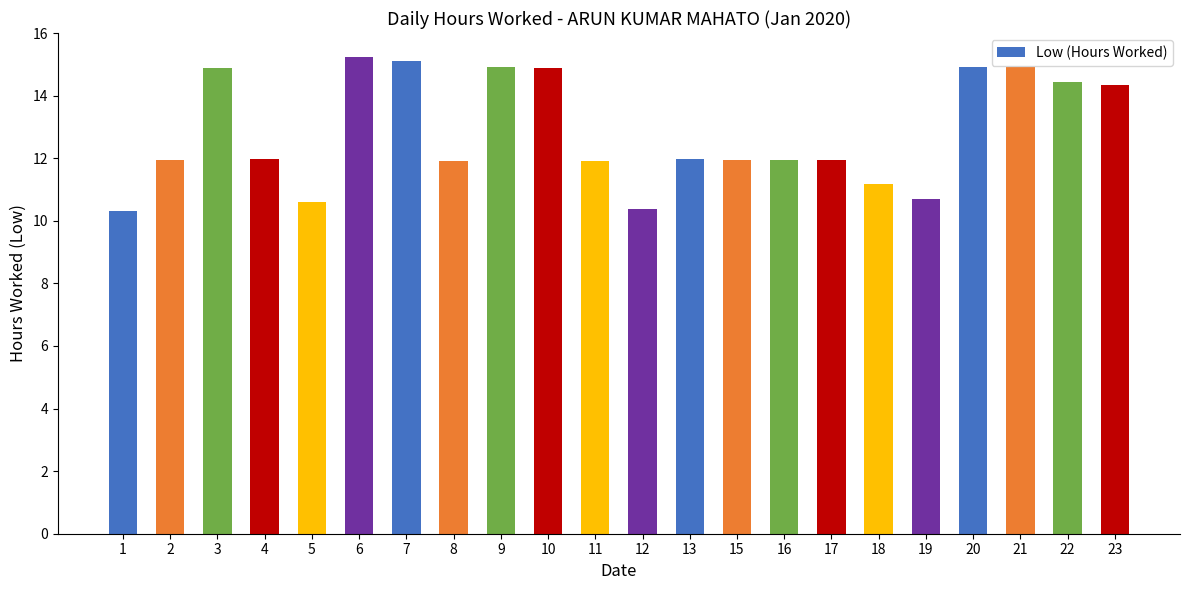

How many values are below 11?

4